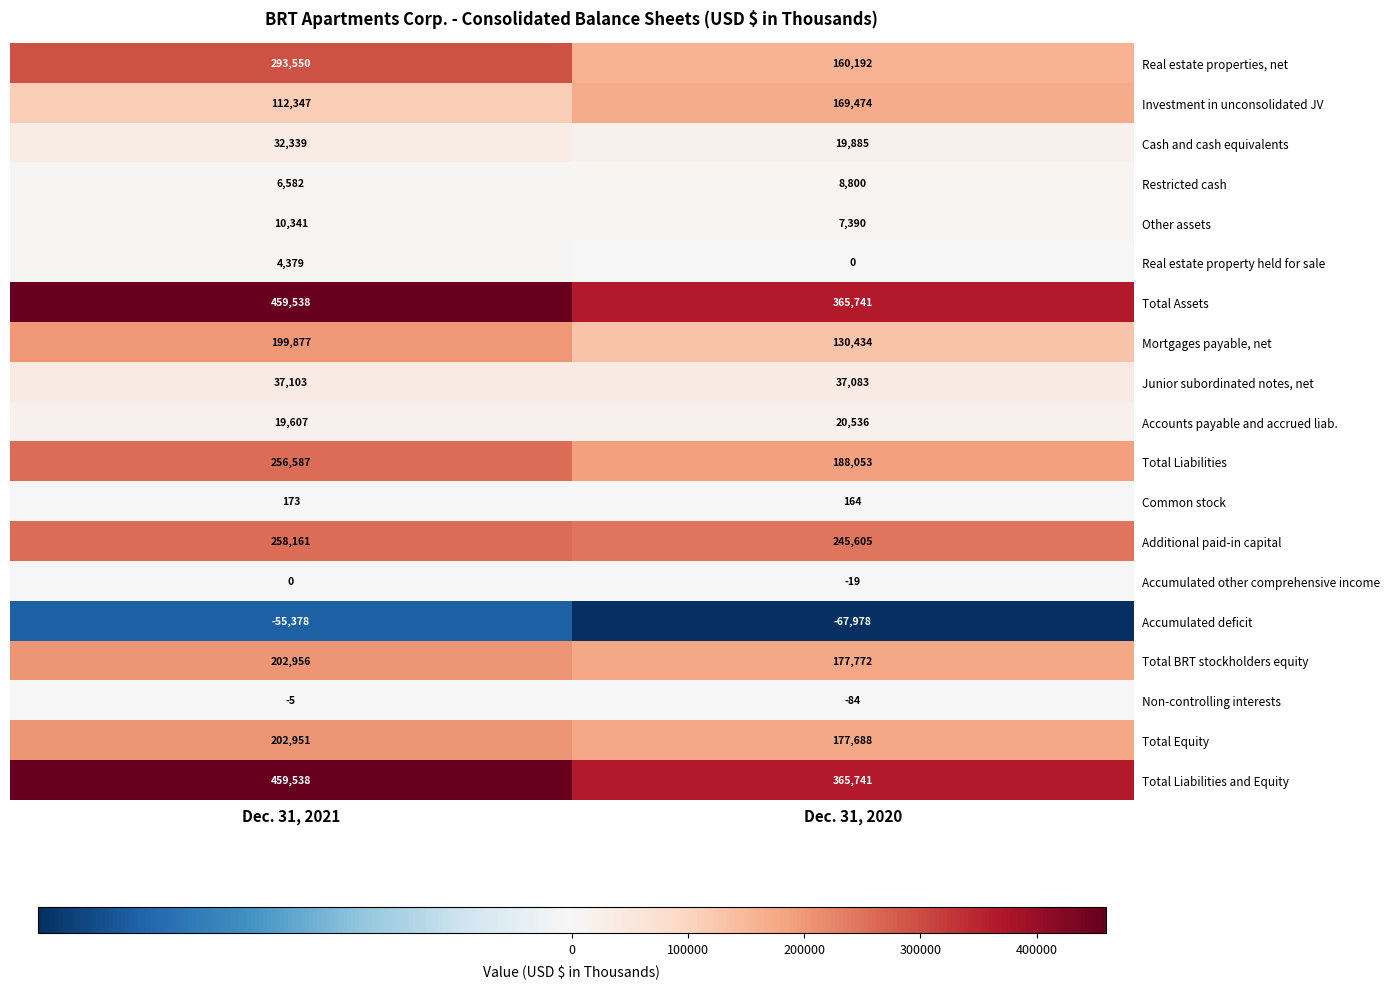

Is it true that Mortgages payable, net equals 199877 at Dec. 31, 2021?

True